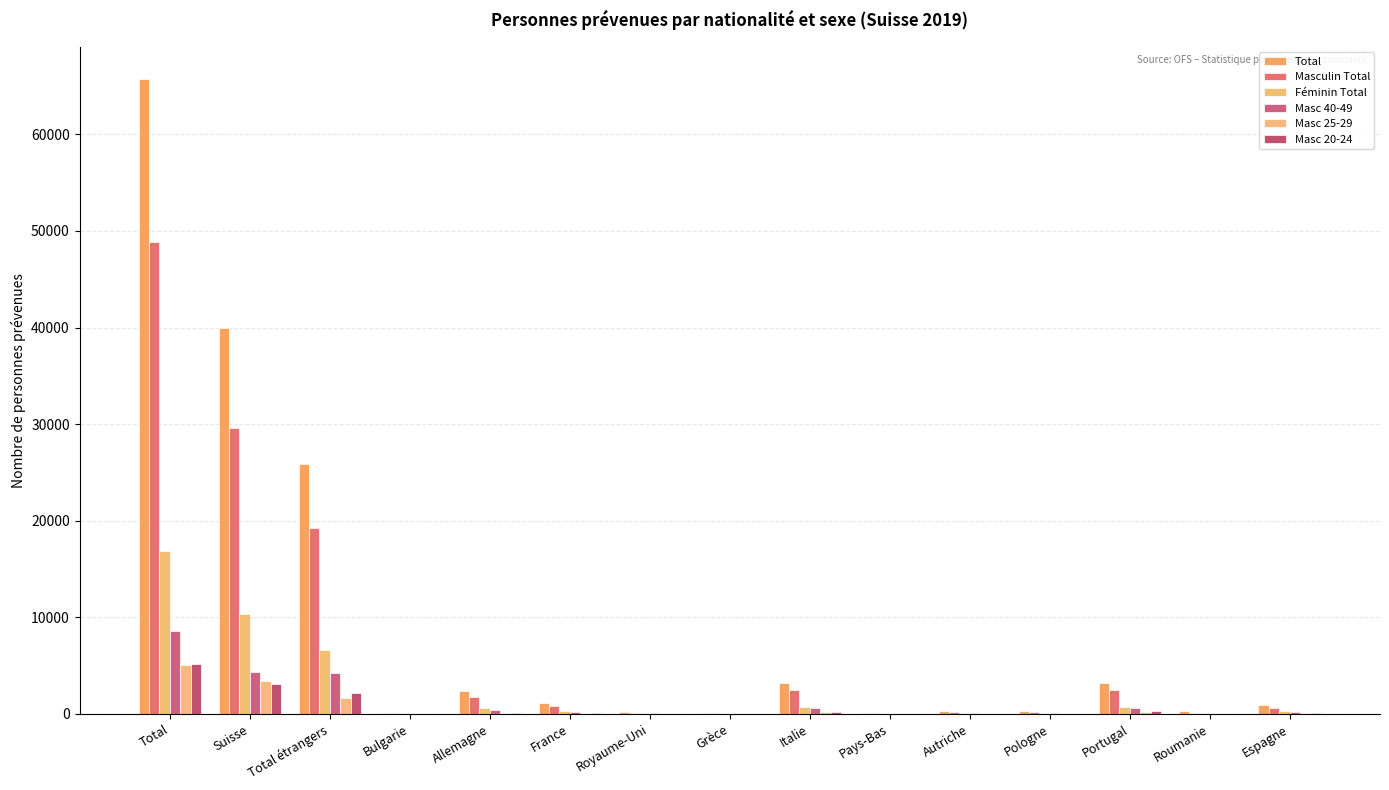

What are all the series names shown in the legend?

Total, Masculin Total, Féminin Total, Masc 40-49, Masc 25-29, Masc 20-24